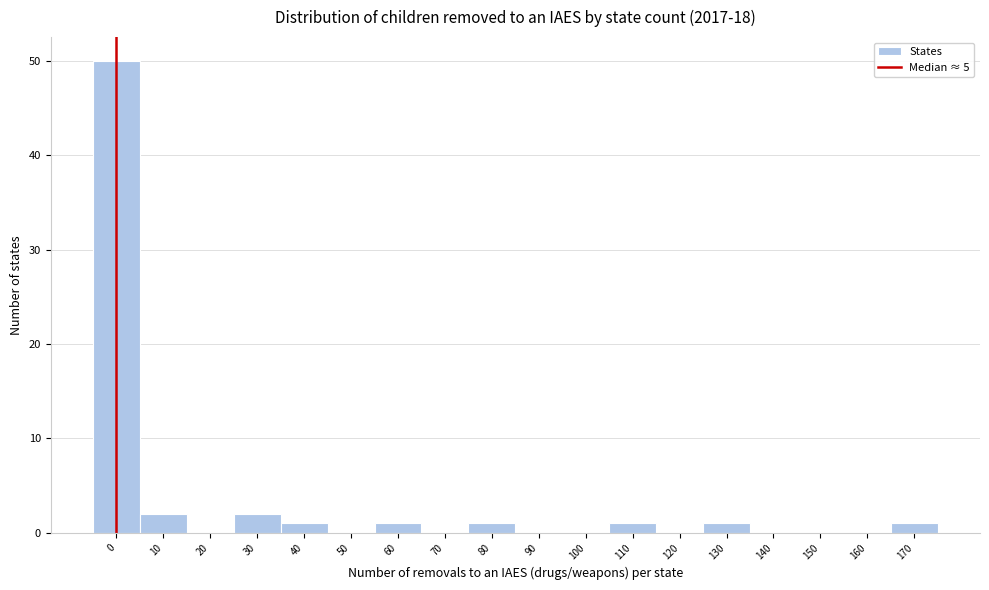

Reading left to right, what are all the values shown in this chart?

0=50	10=2	20=0	30=2	40=1	50=0	60=1	70=0	80=1	90=0	100=0	110=1	120=0	130=1	140=0	150=0	160=0	170=1